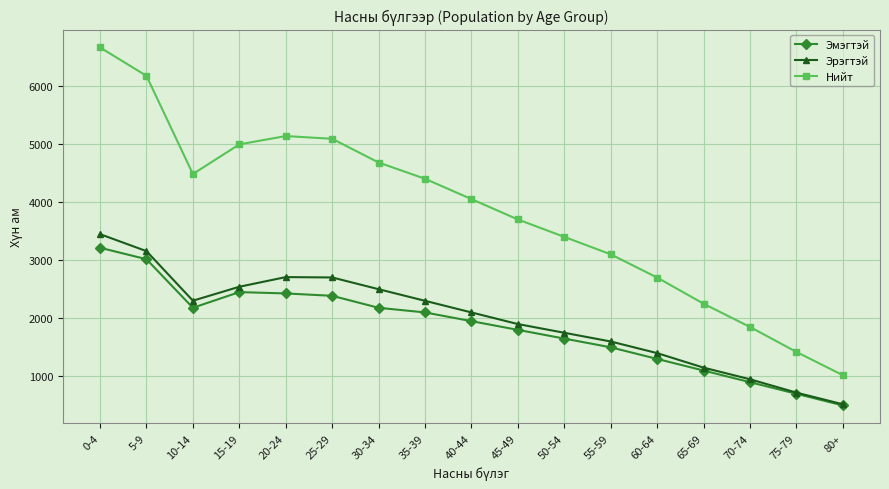

At which category is the sum across all series the highest?

0-4